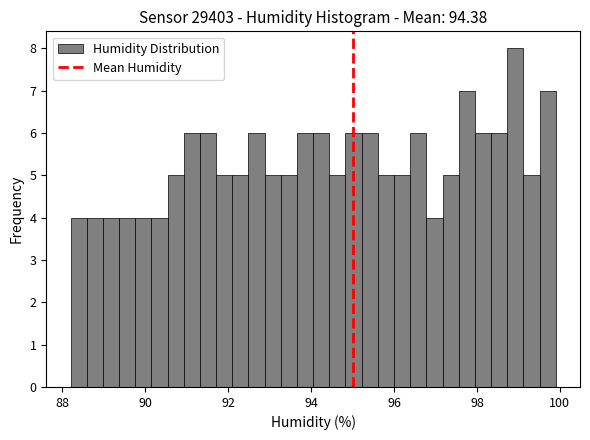

Read against the x-axis, roughly where is the centre of the tallest bar?

99.0